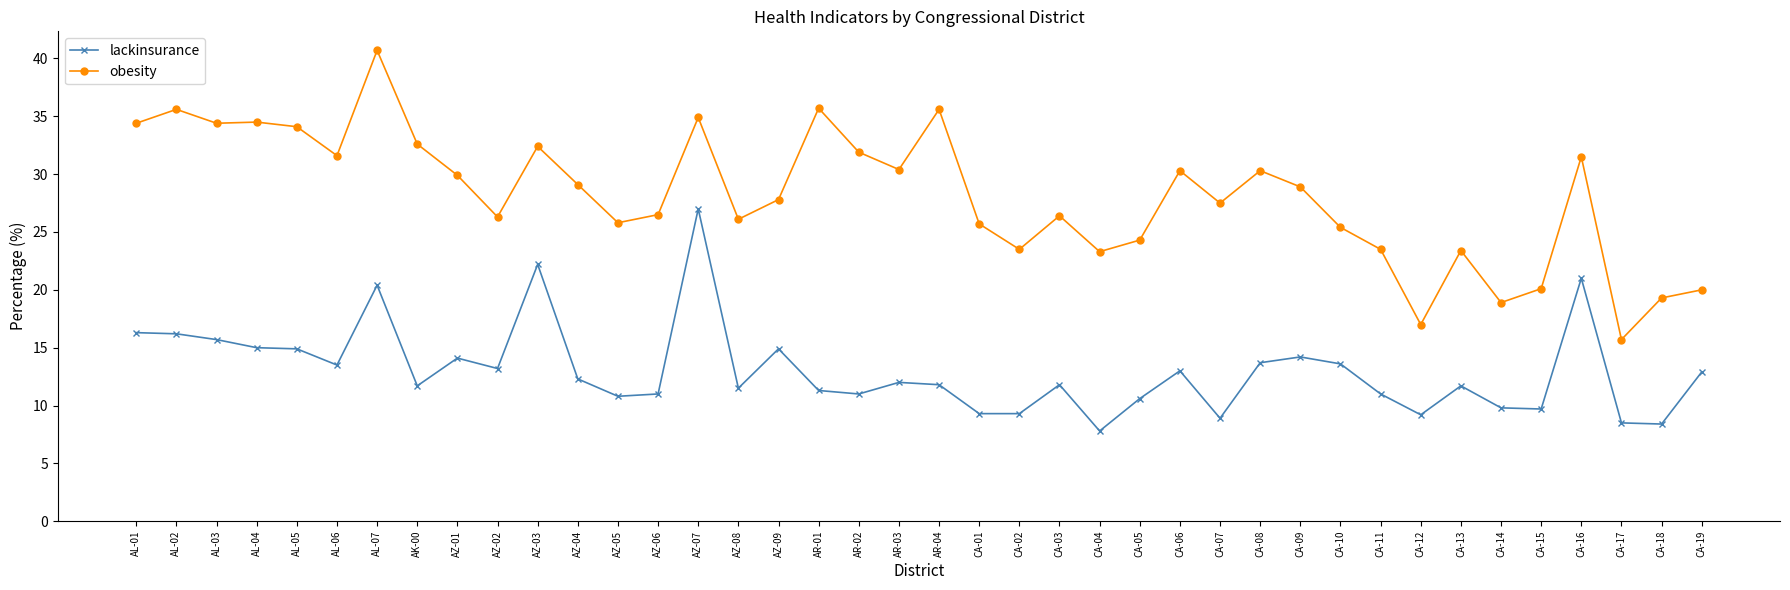

True or false: lackinsurance and obesity intersect in this chart.

False